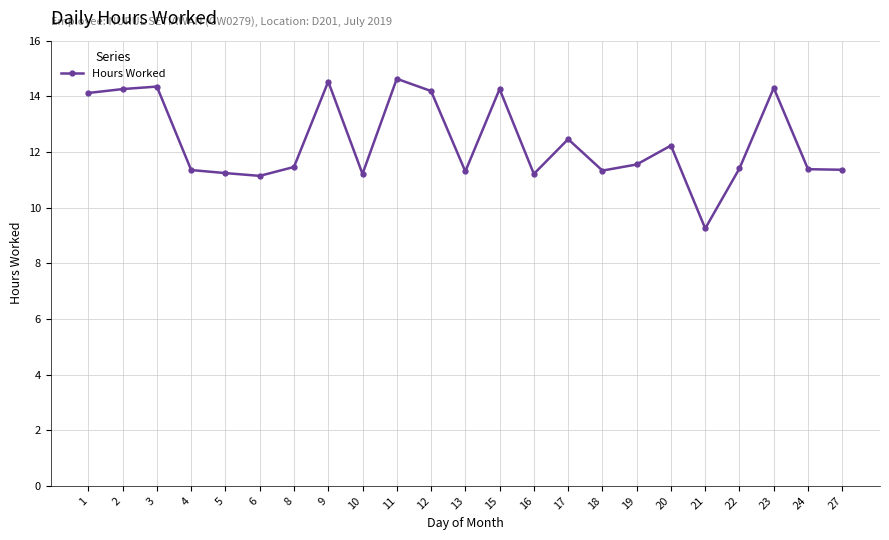

True or false: there are more than 1 points higher than both neighbors.

True